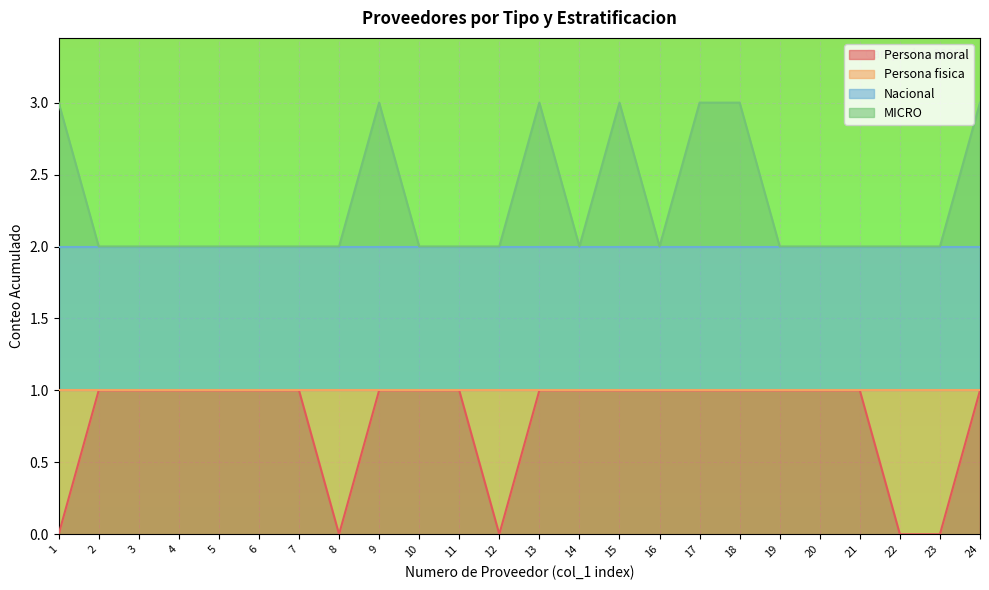

Is it true that Persona moral equals 1 at 18?

True